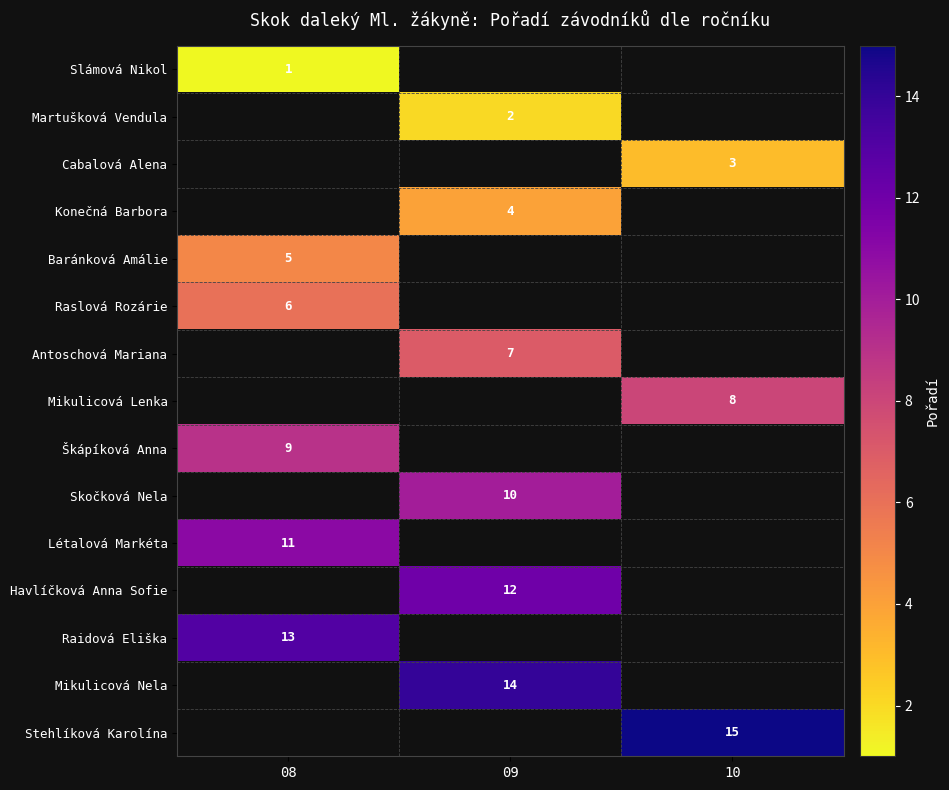

What is the maximum value shown in the chart?

15.0